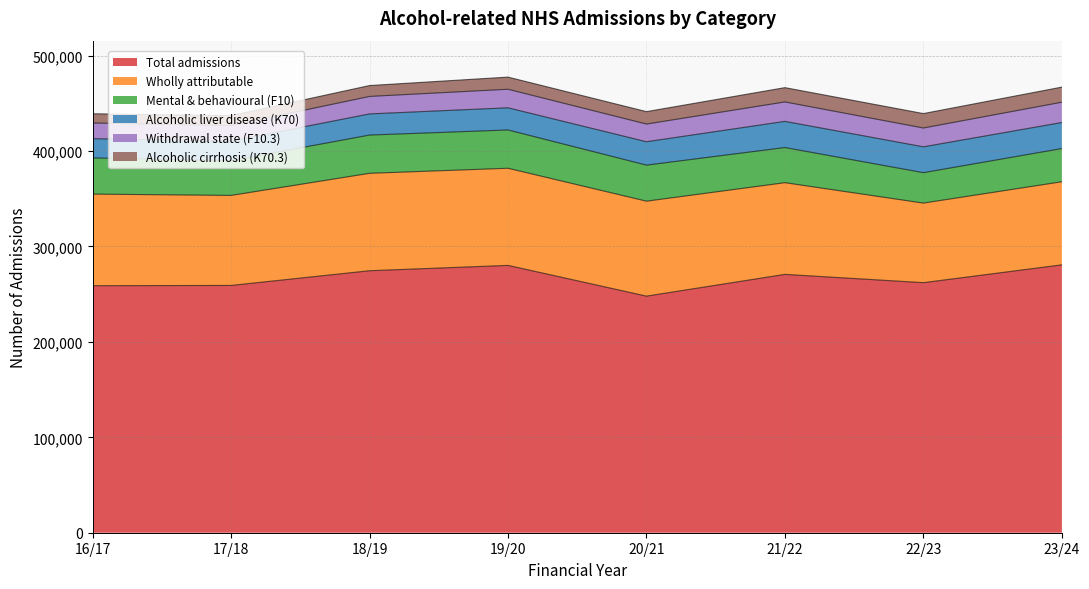

What position from the left is 17/18?

2